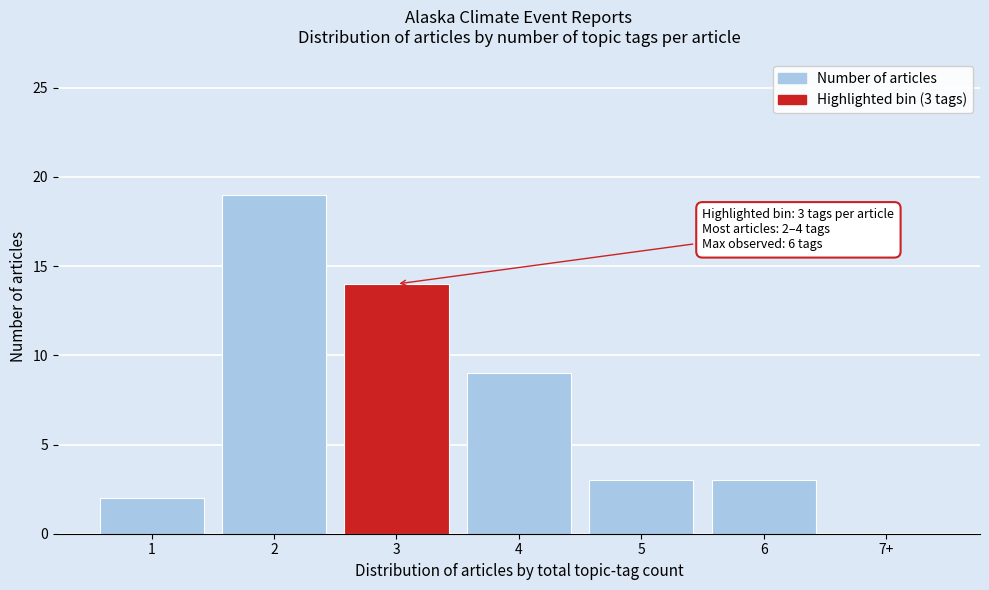

Reading left to right, what are all the values shown in this chart?

1=2	2=19	3=14	4=9	5=3	6=3	7+=0